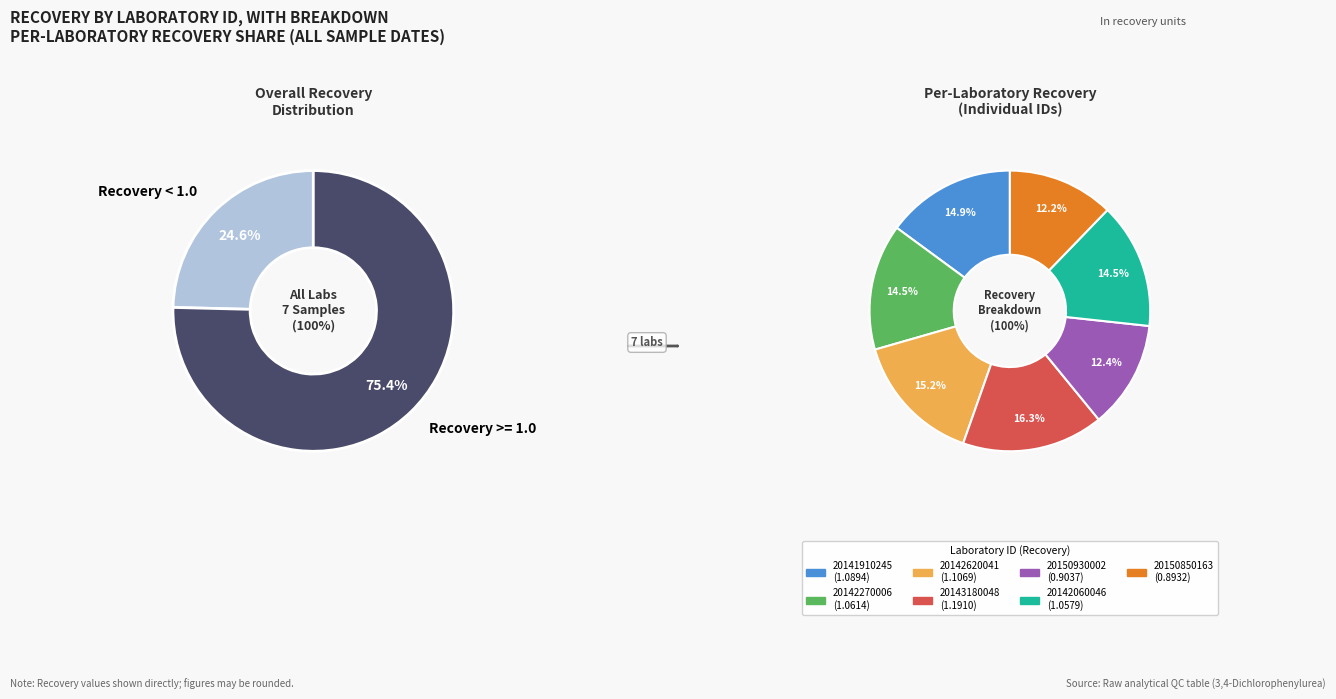

Rank the categories by value from highest to lowest.

20143180048, 20142620041, 20141910245, 20142270006, 20142060046, 20150930002, 20150850163